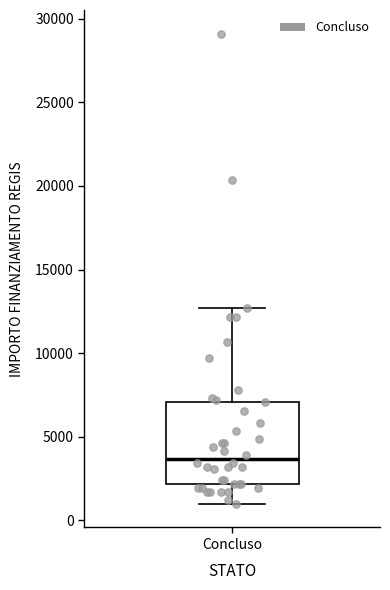

Transcribe this box plot: give where the median line is, the range the box spans, and where the two whiskers end, as read against the y-axis. The values are not printed on the chart, so give them approximately, as read against the axis.

median 3500, box 2000 to 7000, whiskers 1000 to 12500